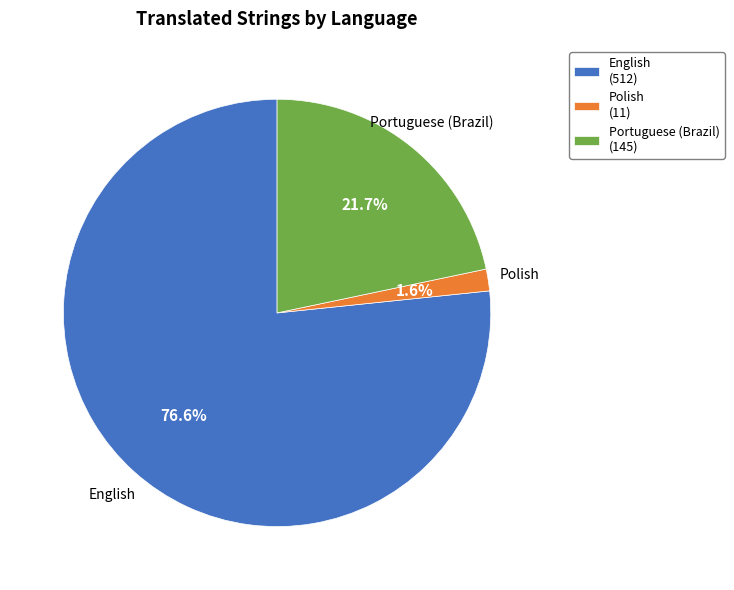

To the nearest percent, what percentage of the pie is English?

77%